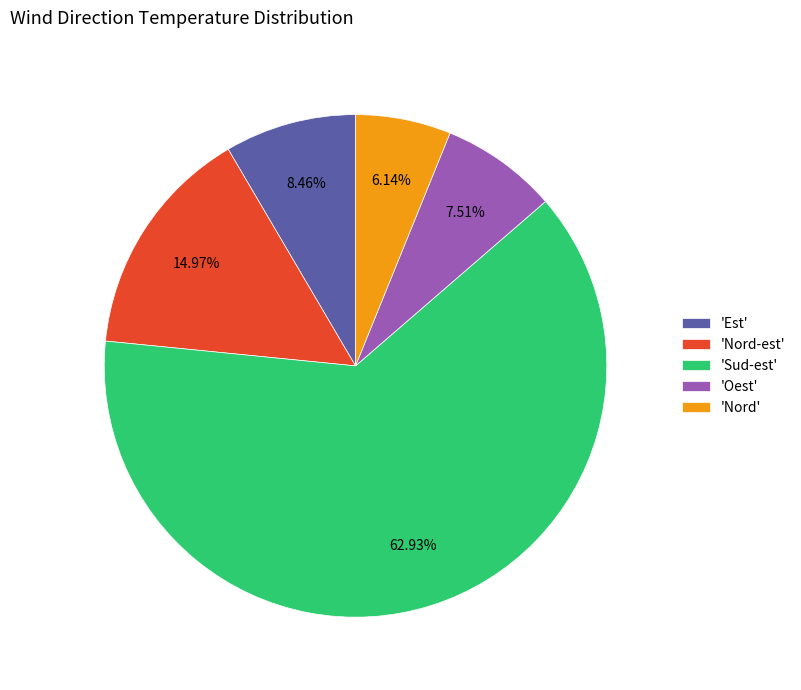

What is the largest slice in the pie chart?

'Sud-est'